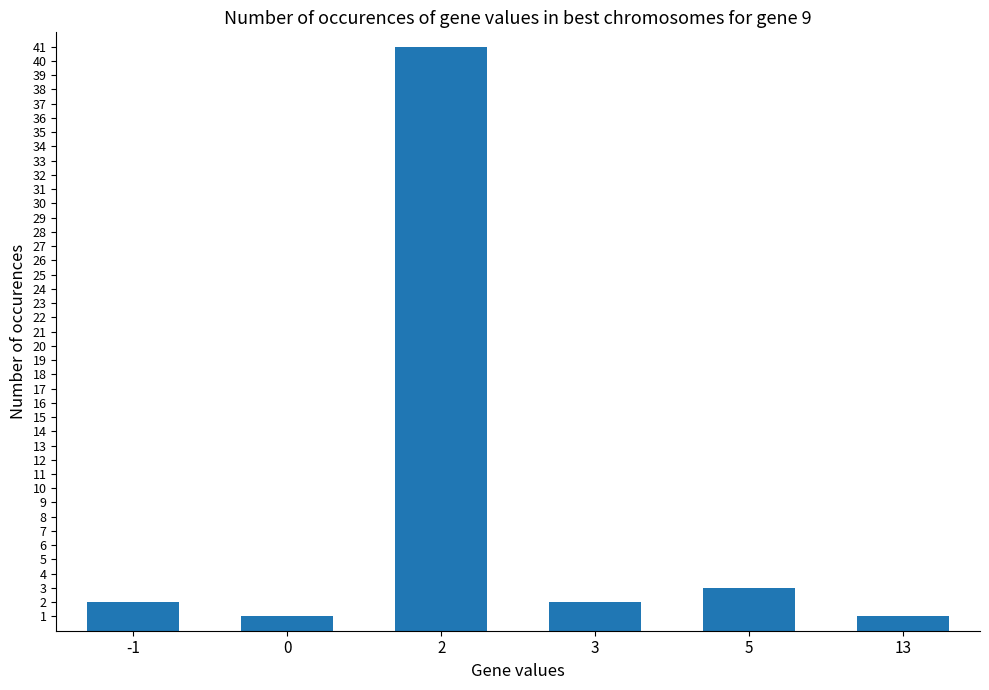

What is the difference between the second highest and minimum values?

2